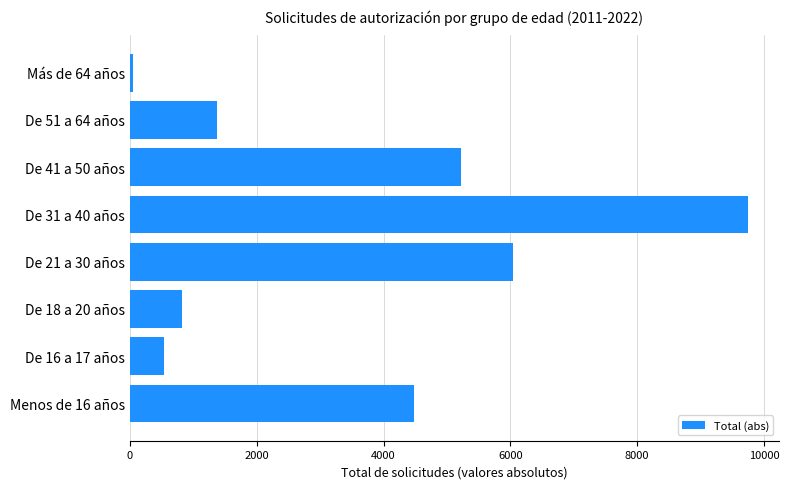

How many bars are there in total?

8